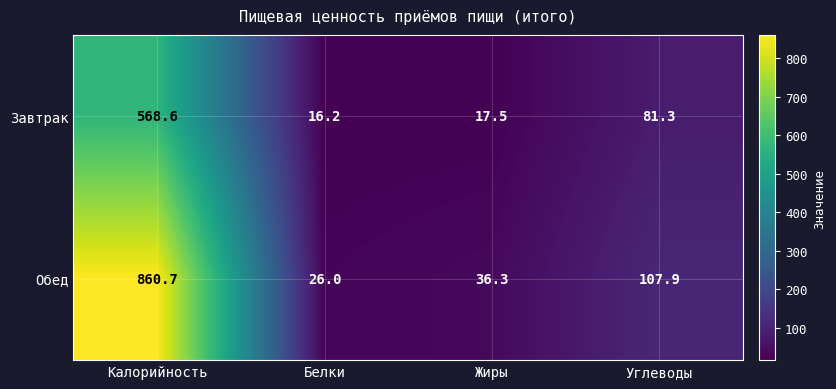

What is the difference between the second highest and second lowest values in the Завтрак series?

63.8